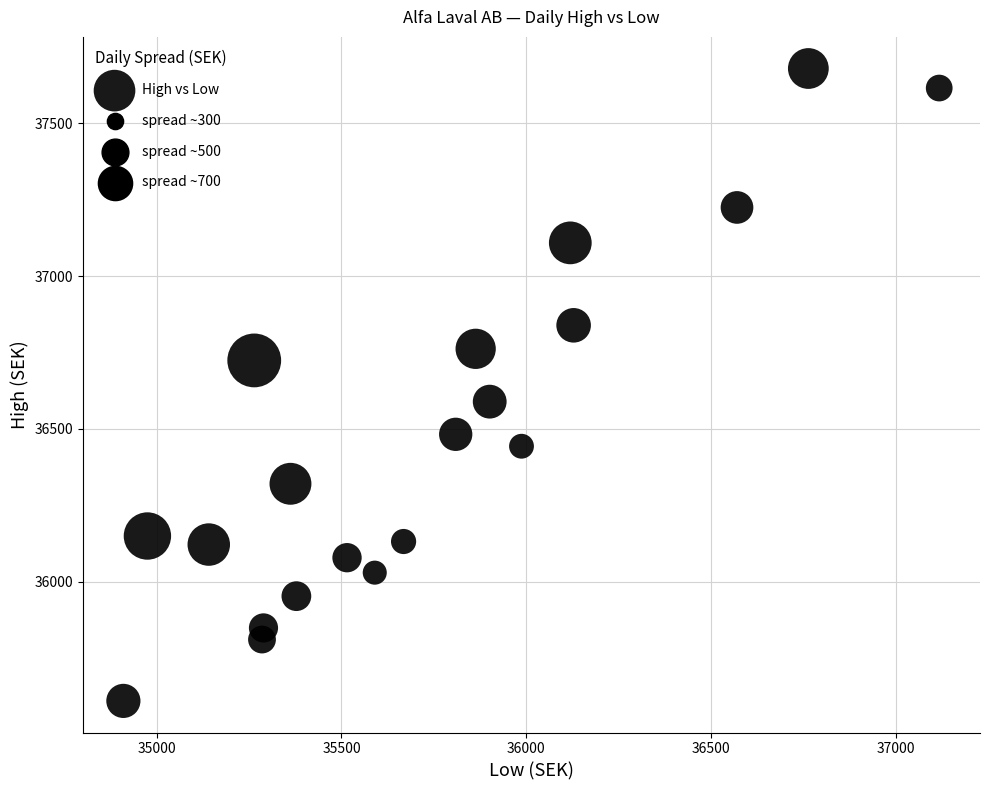

What Y value in the scatter plot is closest to 36644?

36589